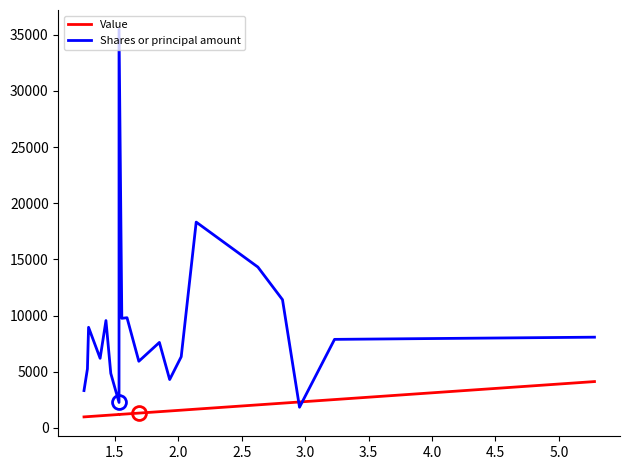

Rank the series by their average value, from lowest to highest.

Value, Shares or principal amount